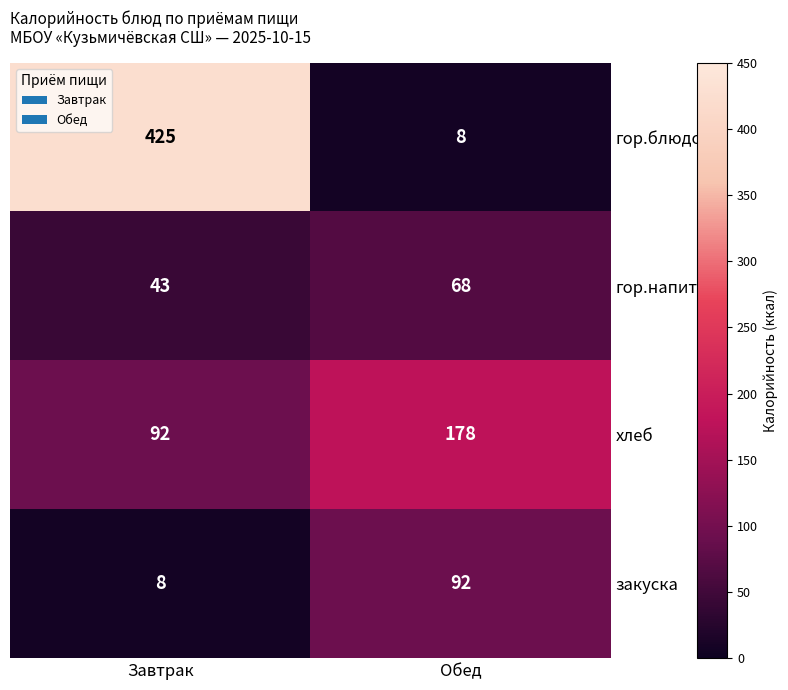

Reading left to right, extract all data points from this chart.

гор.блюдо: 425	8
гор.напиток: 43	68
хлеб: 92	178
закуска: 8	92